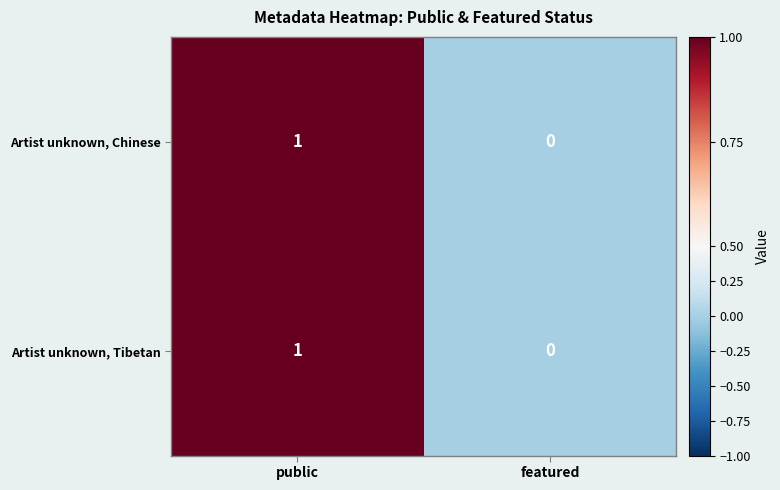

How many values in Artist unknown, Chinese are above zero?

1